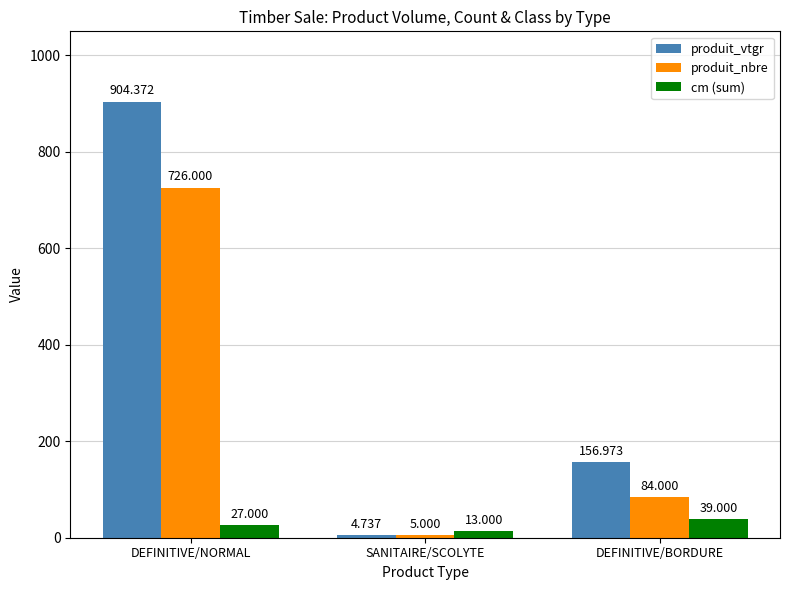

What is the sum of the cm (sum) values at DEFINITIVE/BORDURE and DEFINITIVE/NORMAL?

66.0